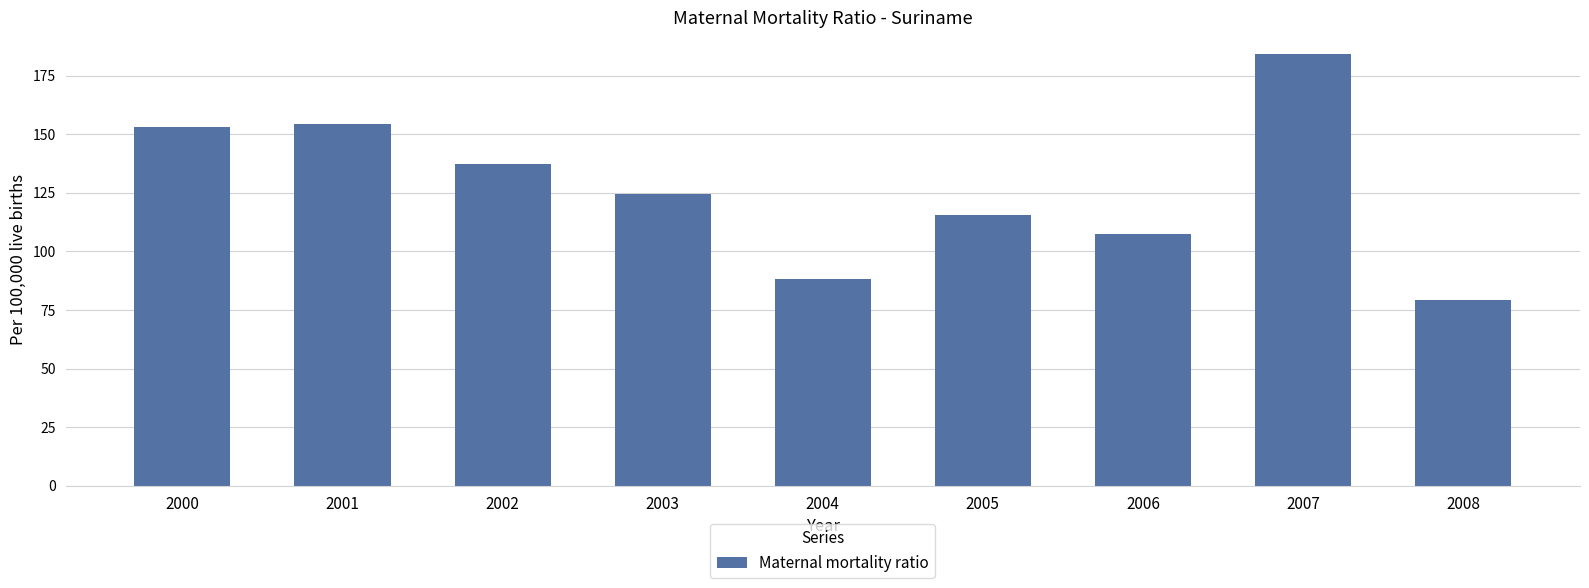

What is the difference between the values at 2005 and 2008?

36.3